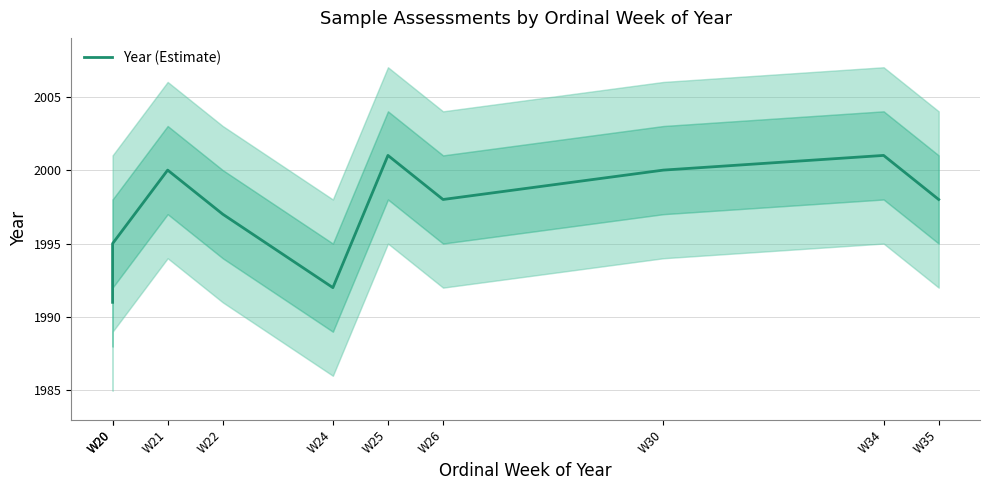

Rank the categories by value from highest to lowest.

W25, W34, W21, W30, W26, W35, W22, W20, W24, W20